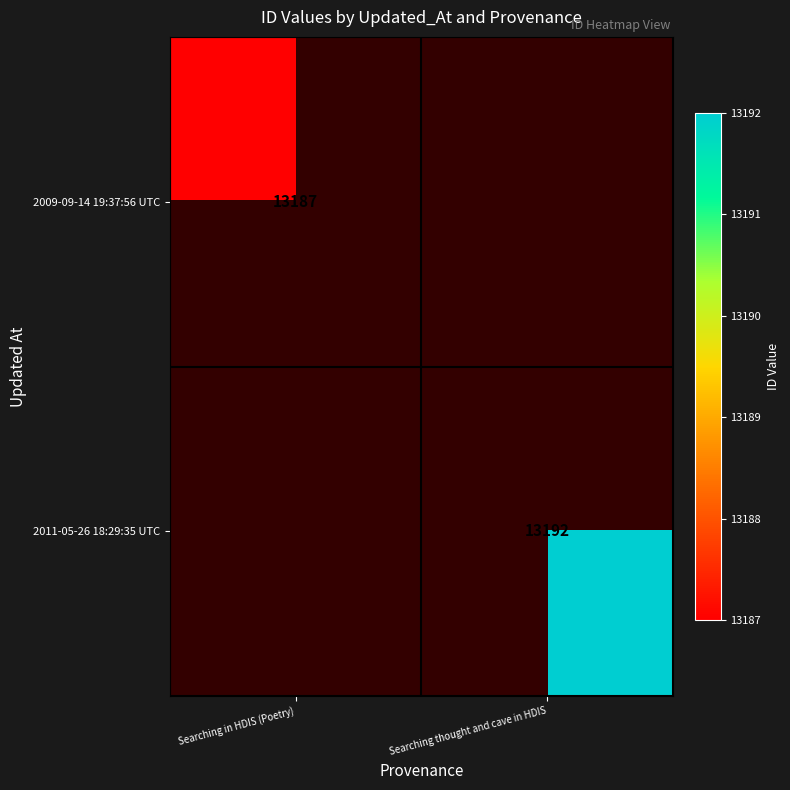

The 2011-05-26 18:29:35 UTC series shows 18666 at Searching thought and cave in HDIS. True or false?

False